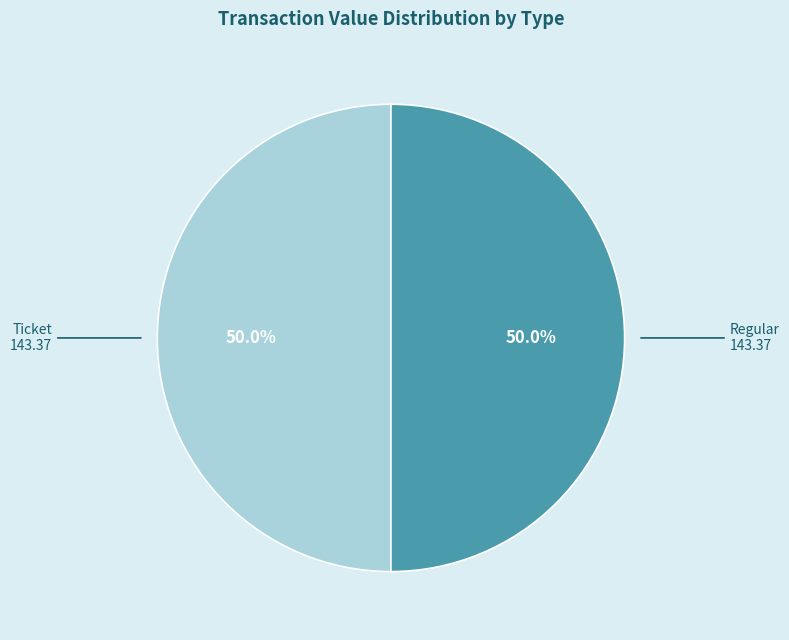

To the nearest percent, what is the difference between the largest and smallest slice percentages?

0%